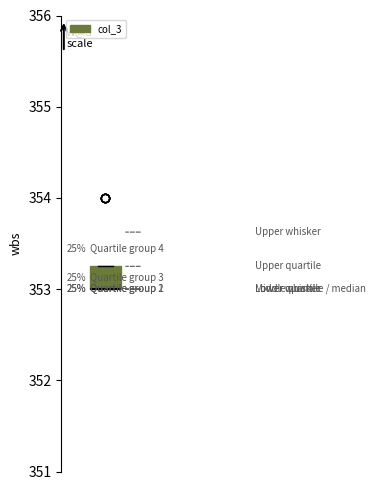

Where is the upper edge of the box on the y-axis? The values are not printed on the chart, so give them approximately, as read against the axis.

353.3